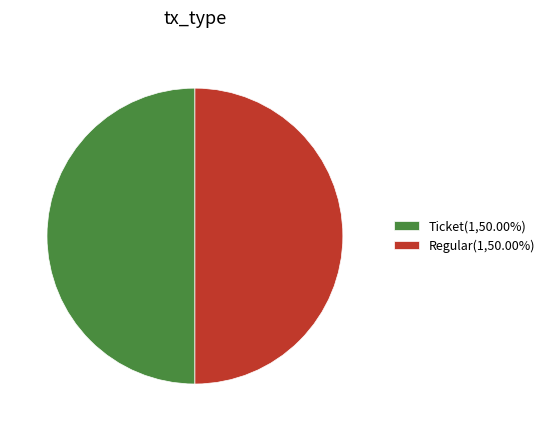

Approximately how many times larger is the value at Regular(1,50.00%) compared to Ticket(1,50.00%)?

1.0